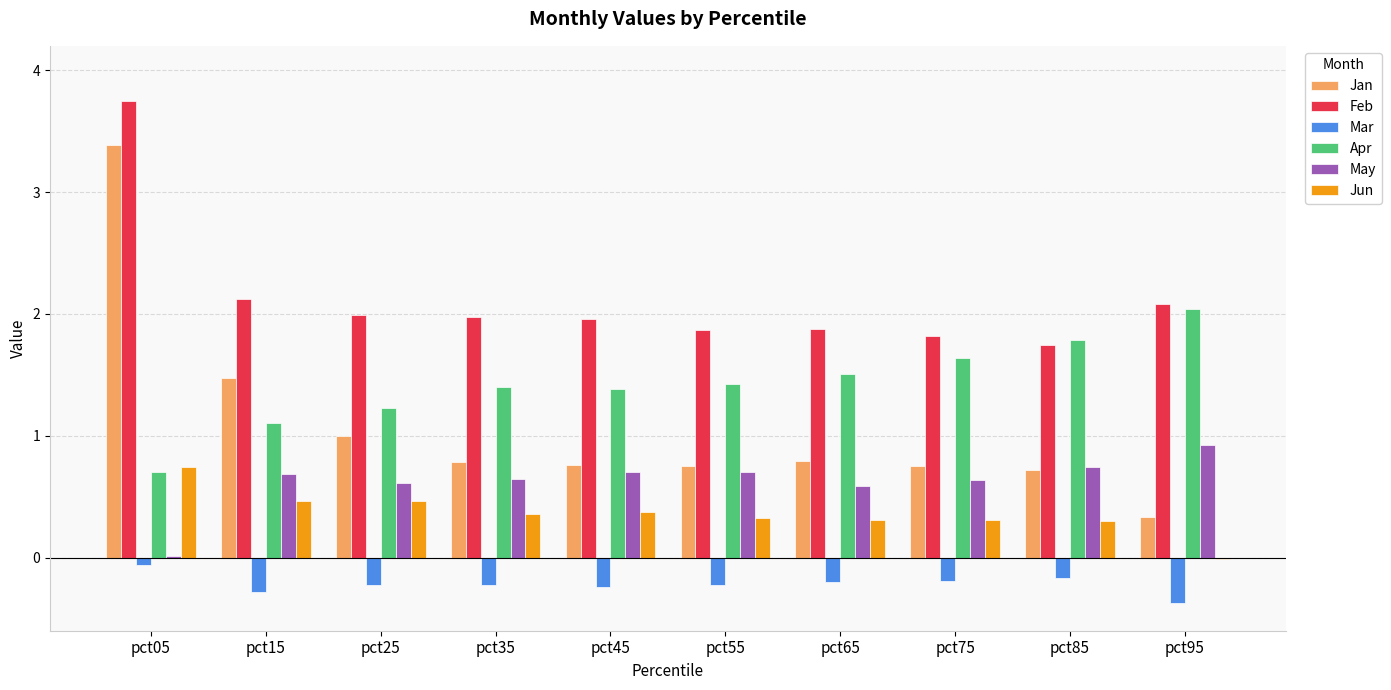

At which category is the sum across all series the highest?

pct05